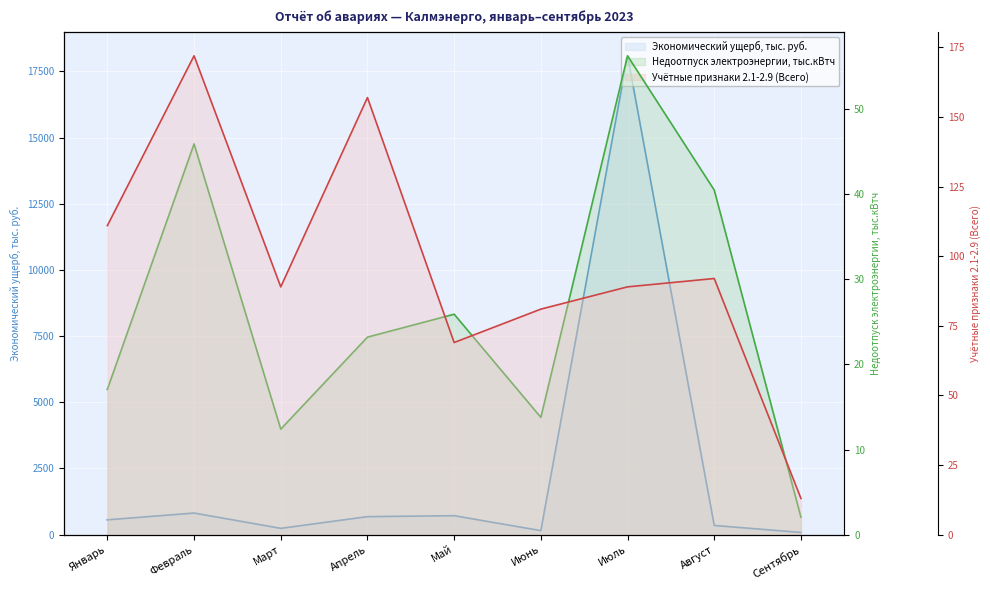

Is it true that Учётные признаки 2.1-2.9 (Всего) equals 138.0 at Июнь?

False